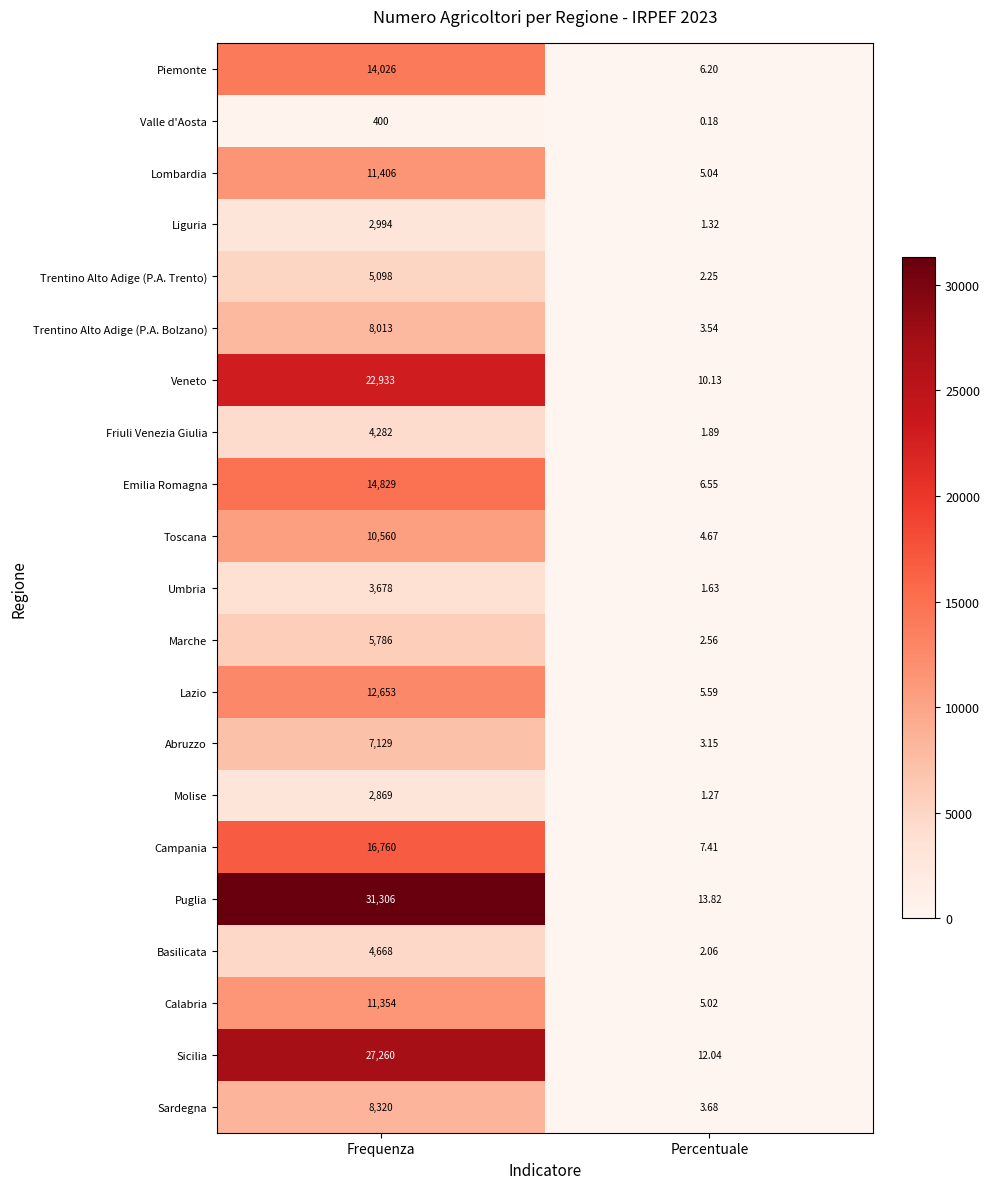

Rank the series by their maximum value, from highest to lowest.

Puglia, Sicilia, Veneto, Campania, Emilia Romagna, Piemonte, Lazio, Lombardia, Calabria, Toscana, Sardegna, Trentino Alto Adige (P.A. Bolzano), Abruzzo, Marche, Trentino Alto Adige (P.A. Trento), Basilicata, Friuli Venezia Giulia, Umbria, Liguria, Molise, Valle d'Aosta